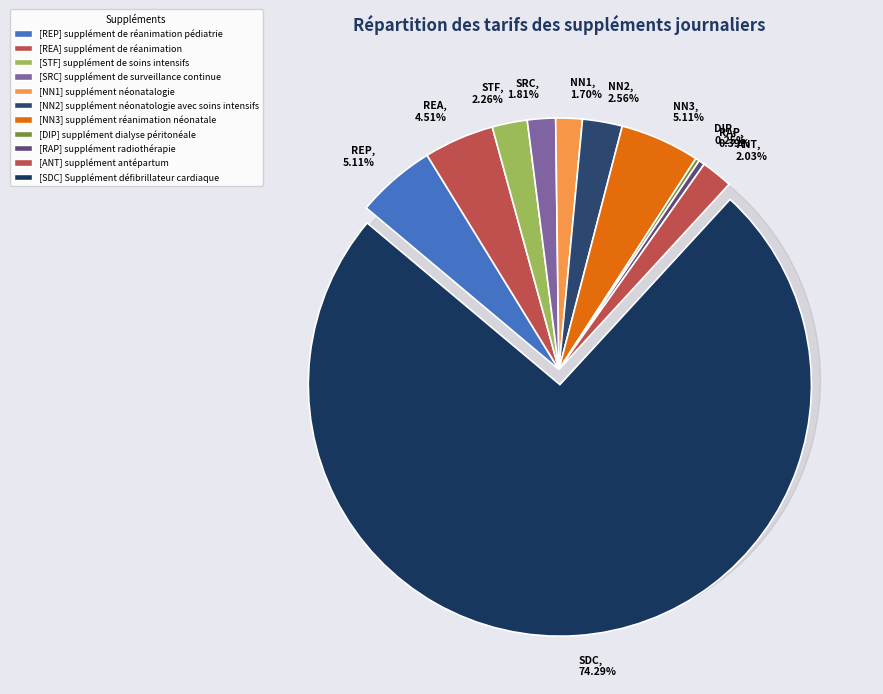

How many slices are in this pie chart?

11